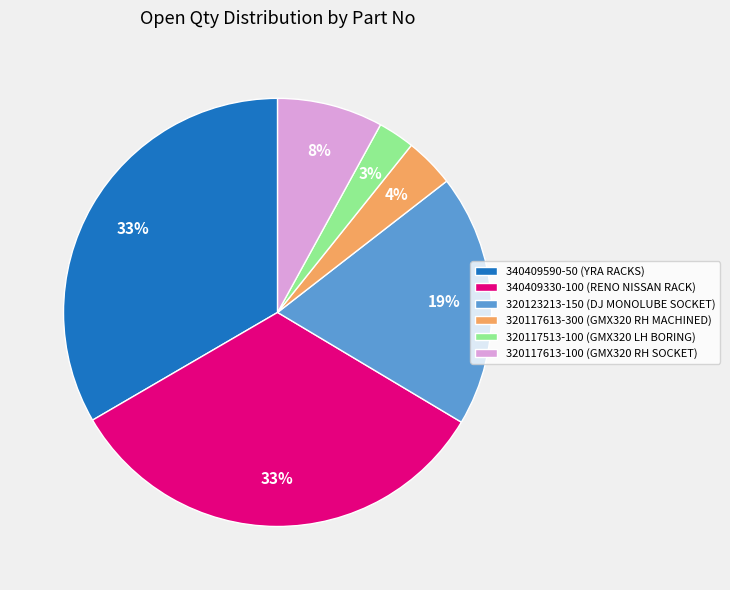

To the nearest percent, what portion does 320117613-100 (GMX320 RH SOCKET) represent?

8%